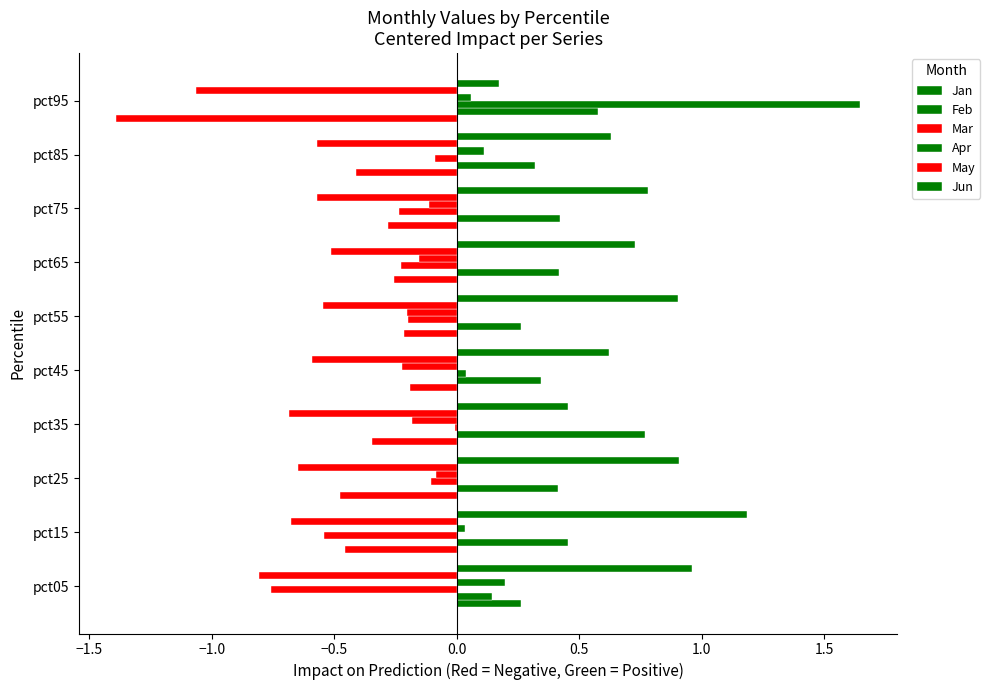

Count the number of data series in this chart.

6